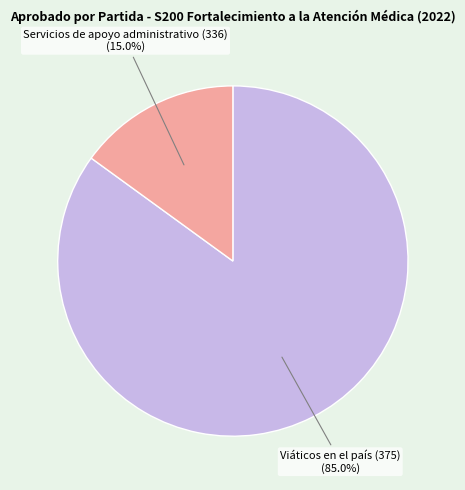

Is there any slice that represents more than half of the pie?

Yes